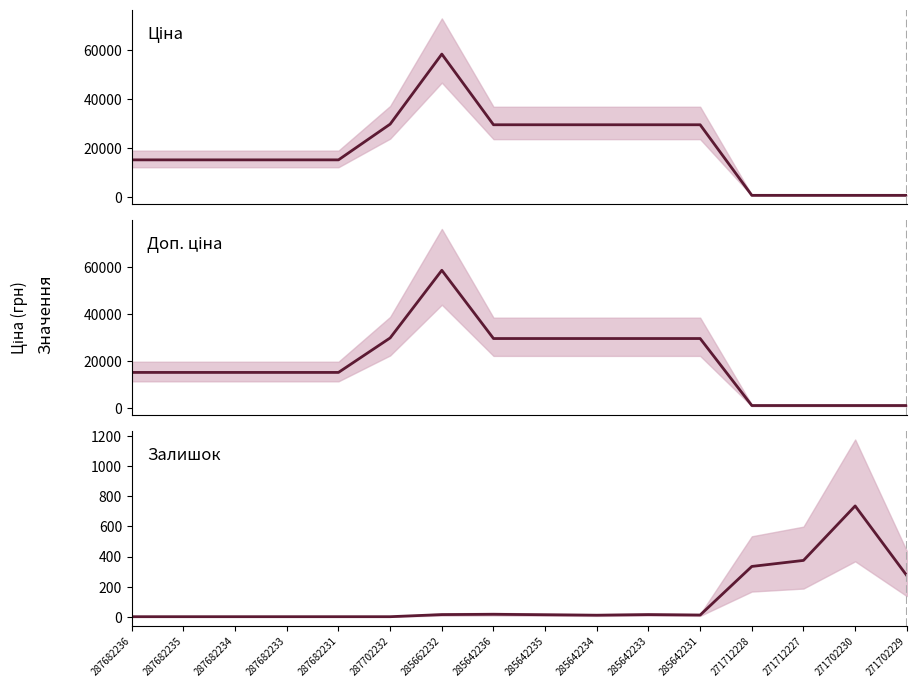

At which label does Ціна first exceed 15120?

287702232